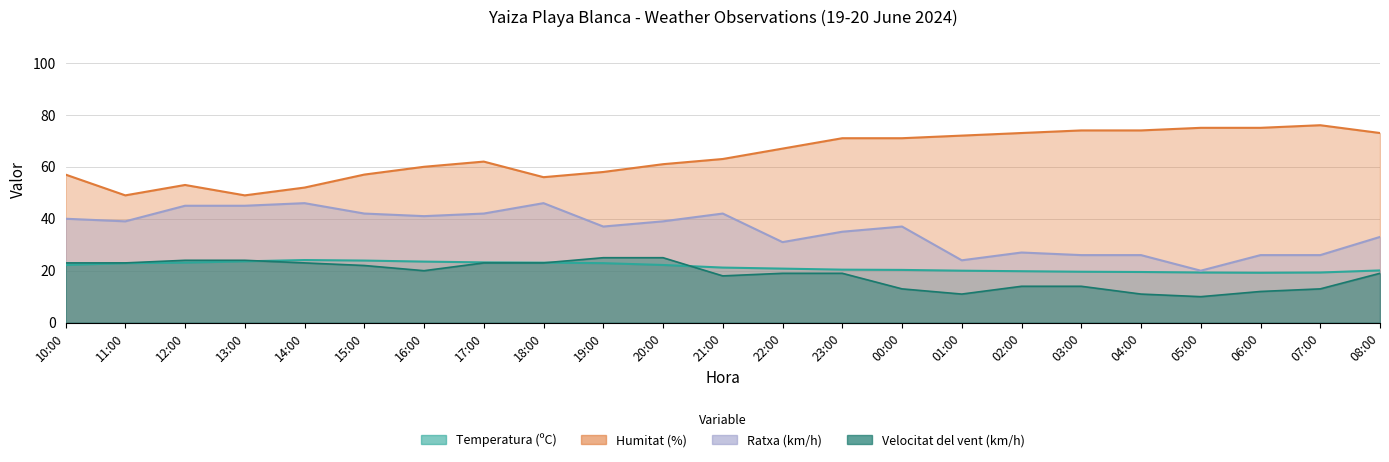

What is the difference between the second highest and minimum values in the Humitat (%) series?

26.0